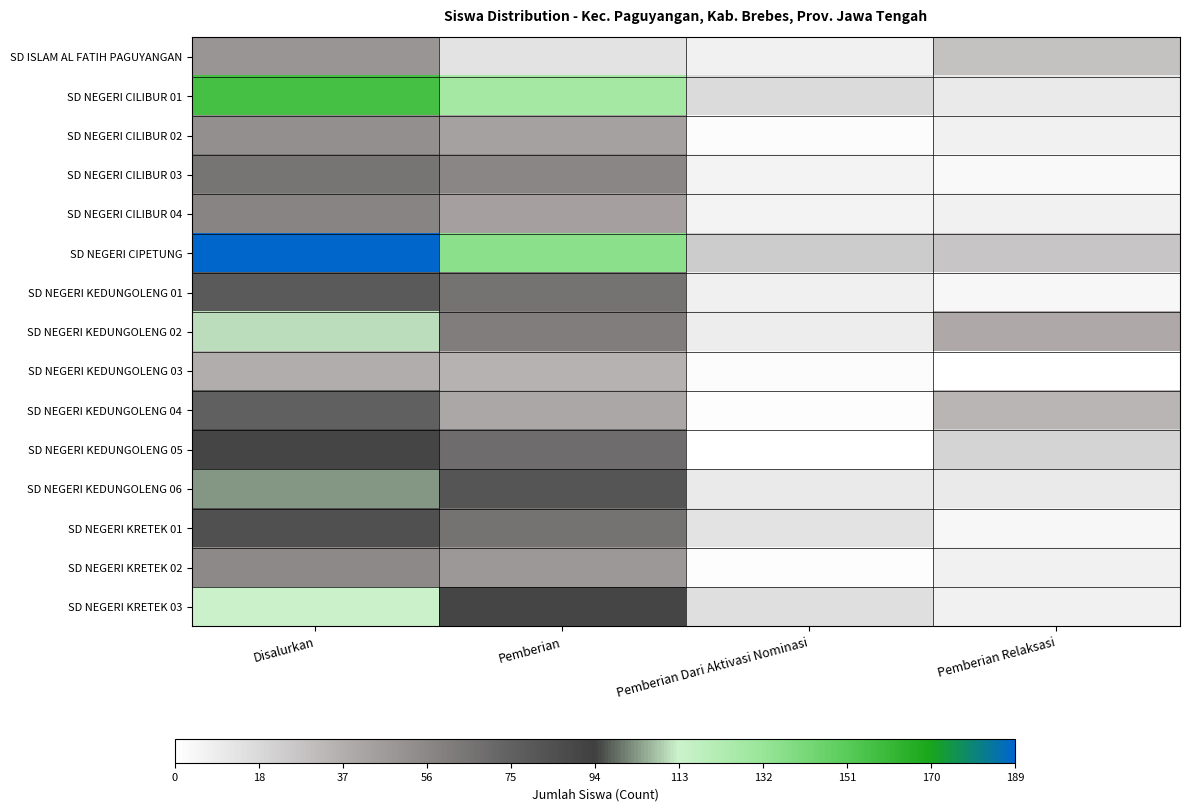

Which series has the largest total across all categories?

SD NEGERI CIPETUNG